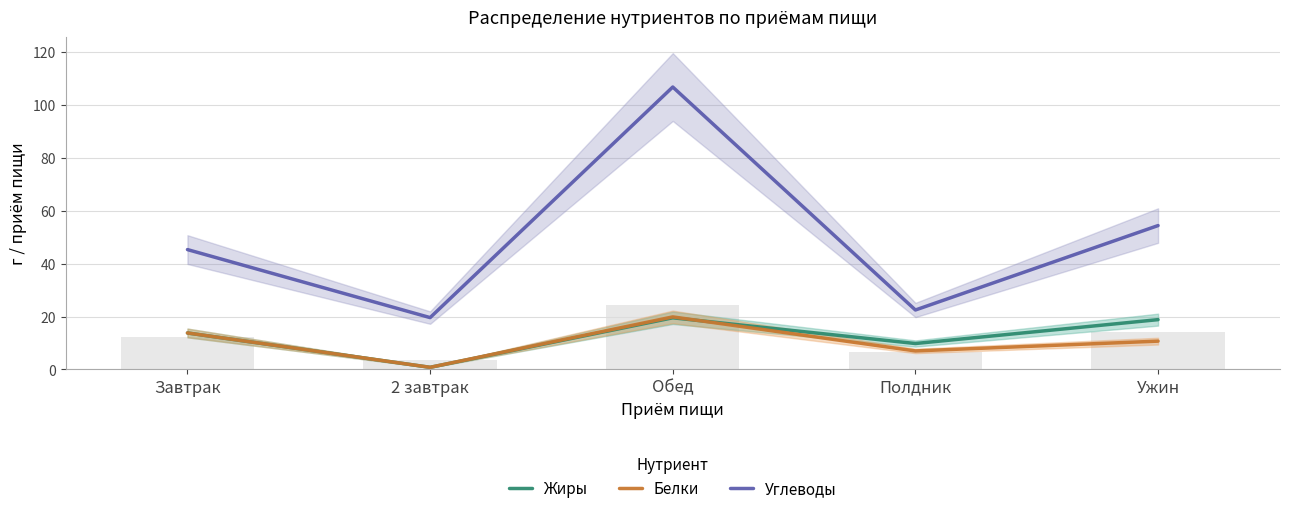

Rank the series by their maximum value, from highest to lowest.

Углеводы, Белки, Жиры